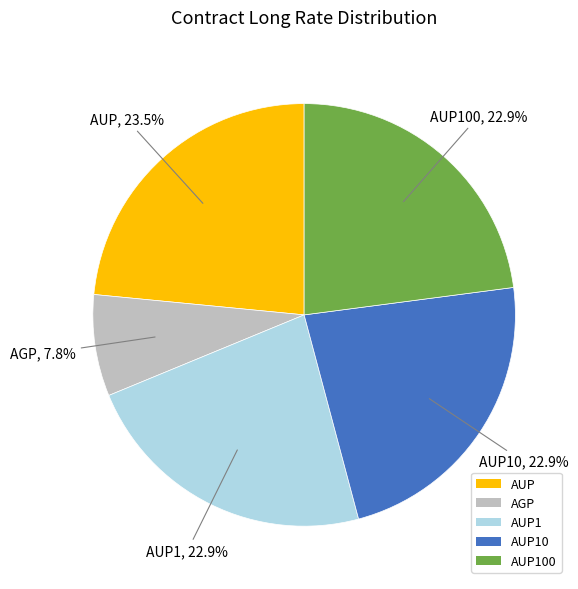

Is it true that AUP1 is 17% of the pie?

False